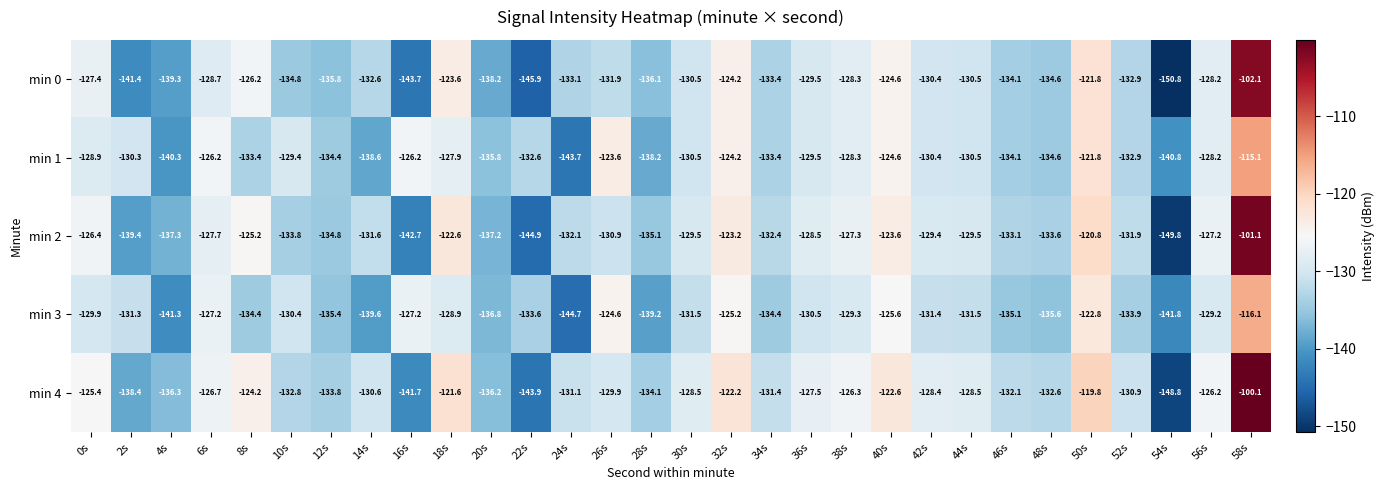

Rank the series at 18s from highest to lowest value.

min 4, min 2, min 0, min 1, min 3